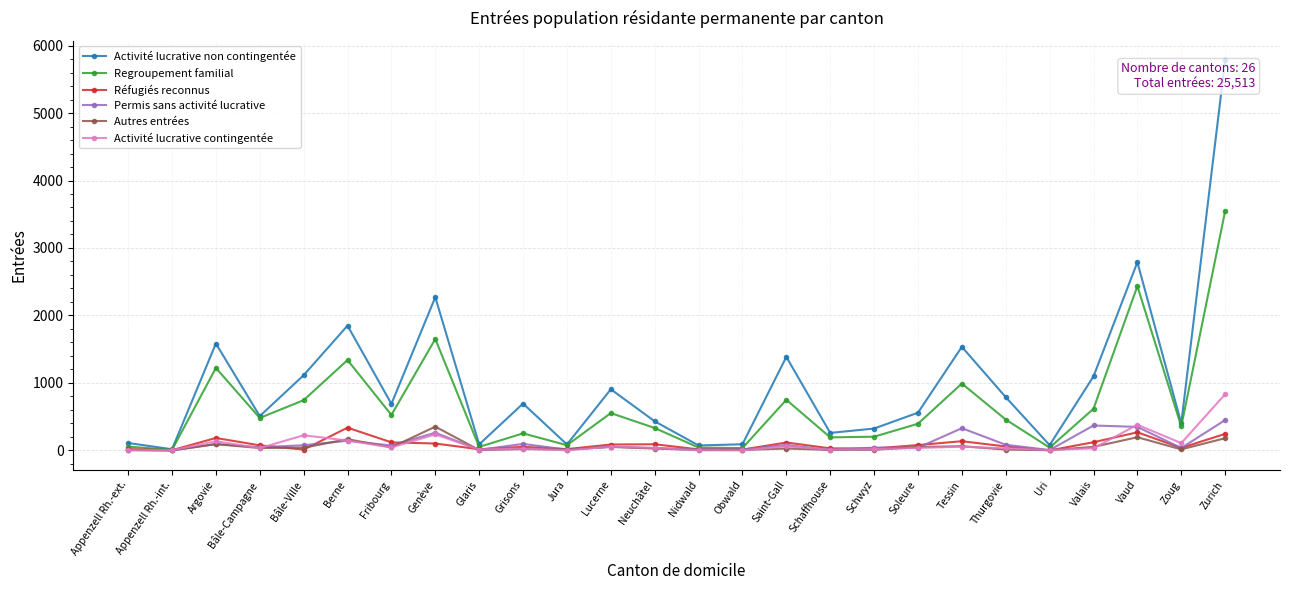

Does the chart display data point markers on the line(s)?

Yes